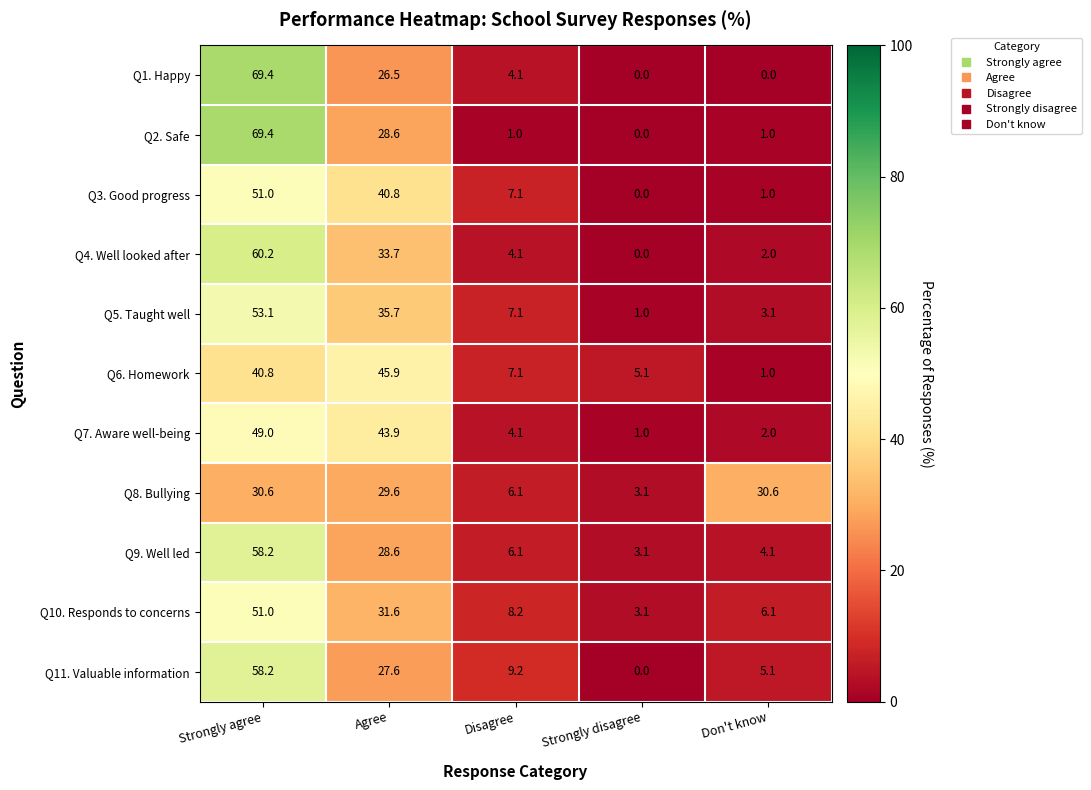

True or false: Q7. Aware well-being has a value of 43.9 at Agree.

True